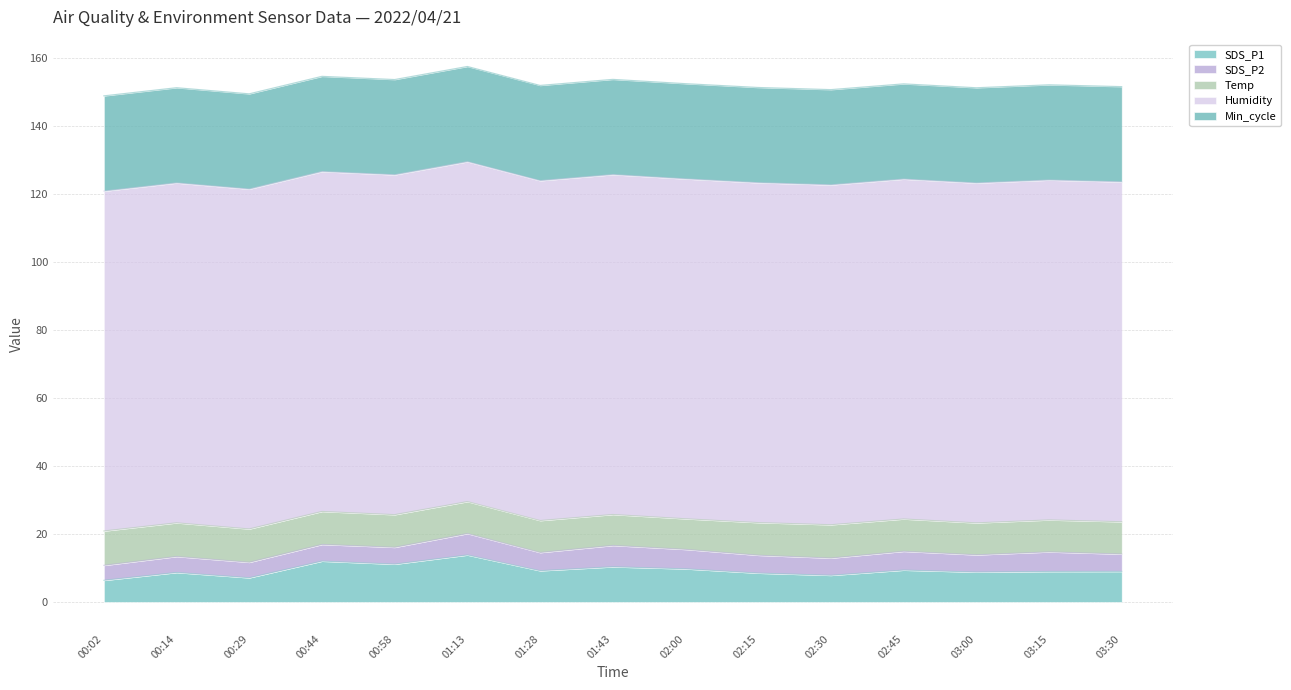

What is the total value across all series at 02:15?

151.2